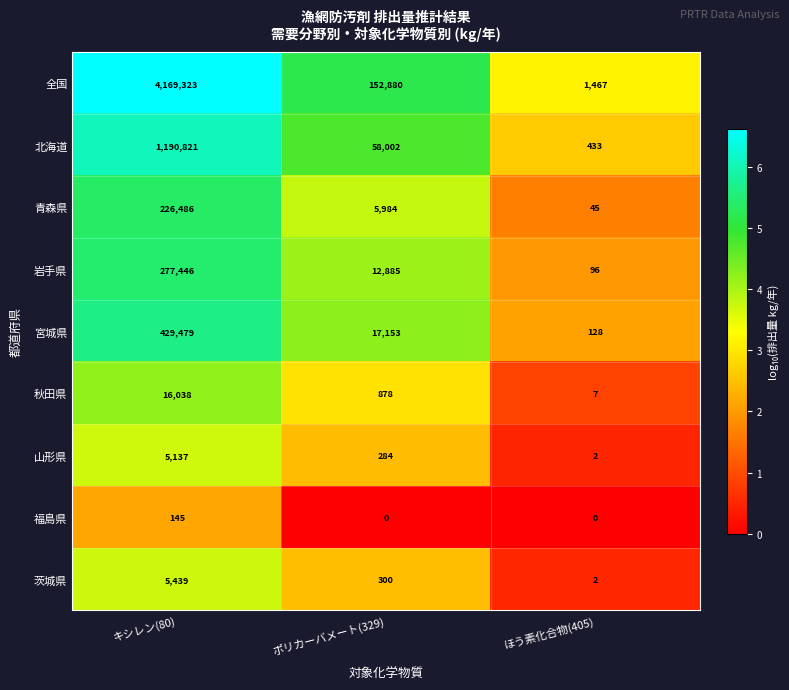

What is the greatest value displayed?

4169323